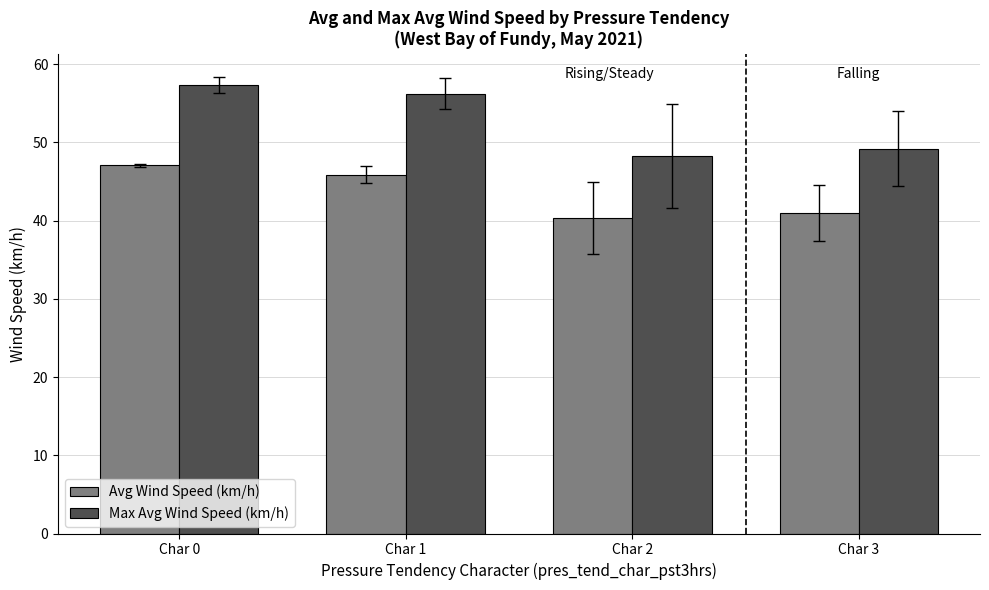

Reading left to right, extract all data points from this chart.

Avg Wind Speed (km/h): 47.1	45.8	40.3	41.0
Max Avg Wind Speed (km/h): 57.4	56.2	48.2	49.2